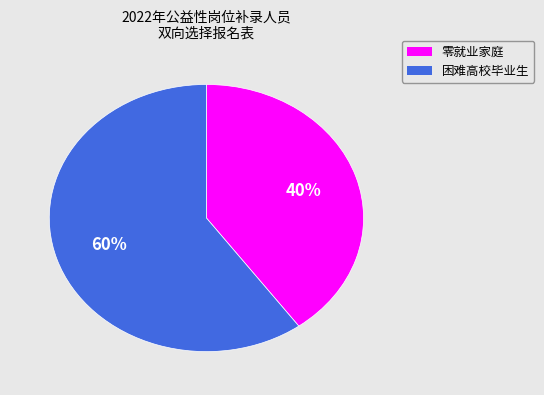

Is there any slice that represents more than half of the pie?

Yes